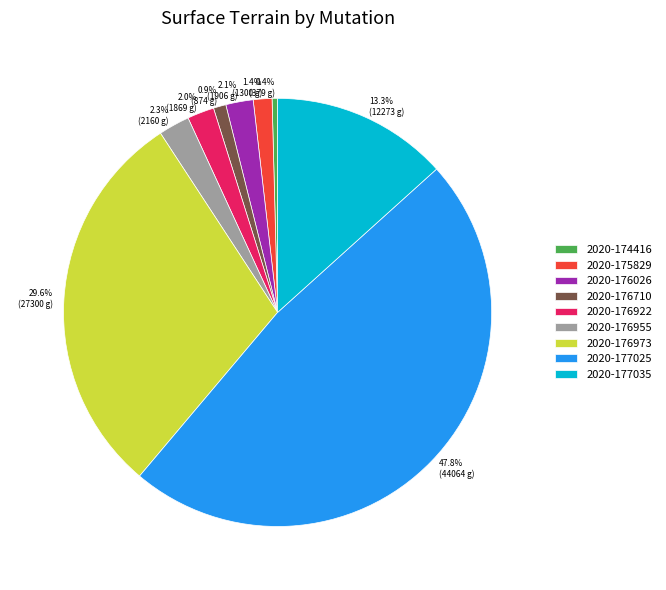

Is it true that 2020-176710 is 1% of the pie?

True